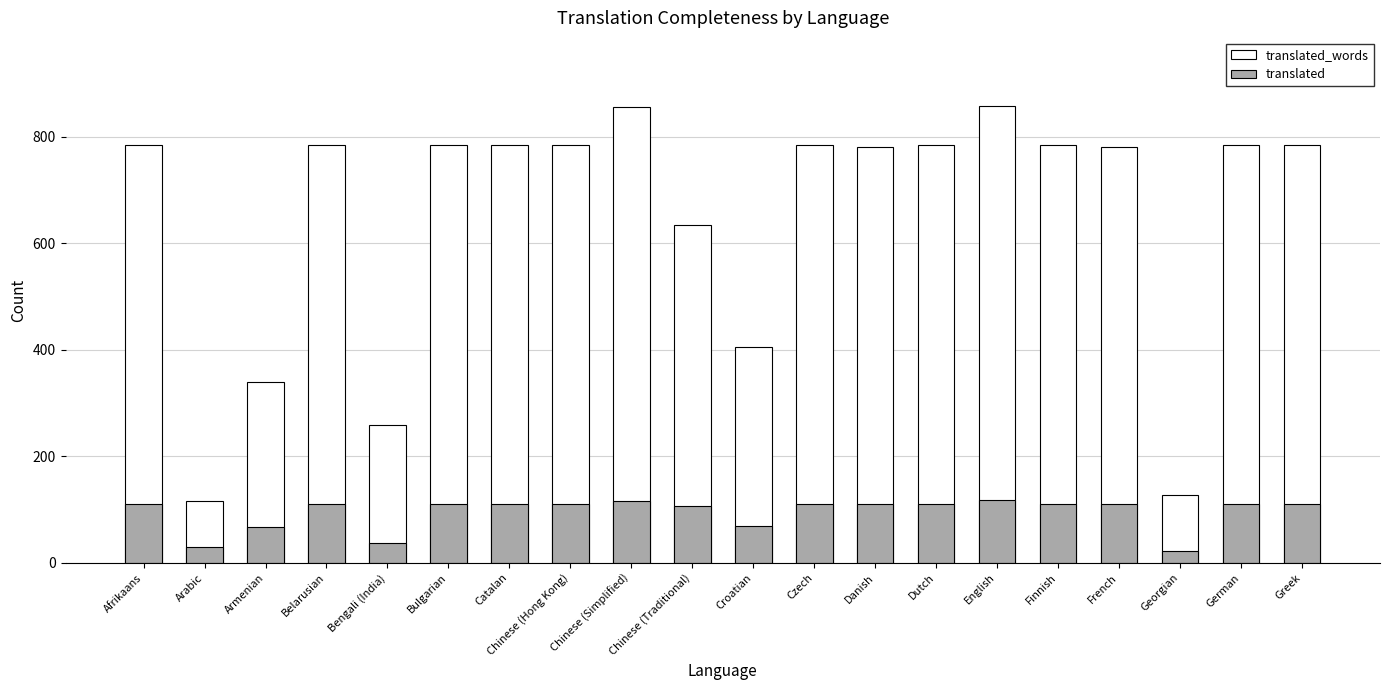

The value of translated_words at Dutch is 784. True or false?

True